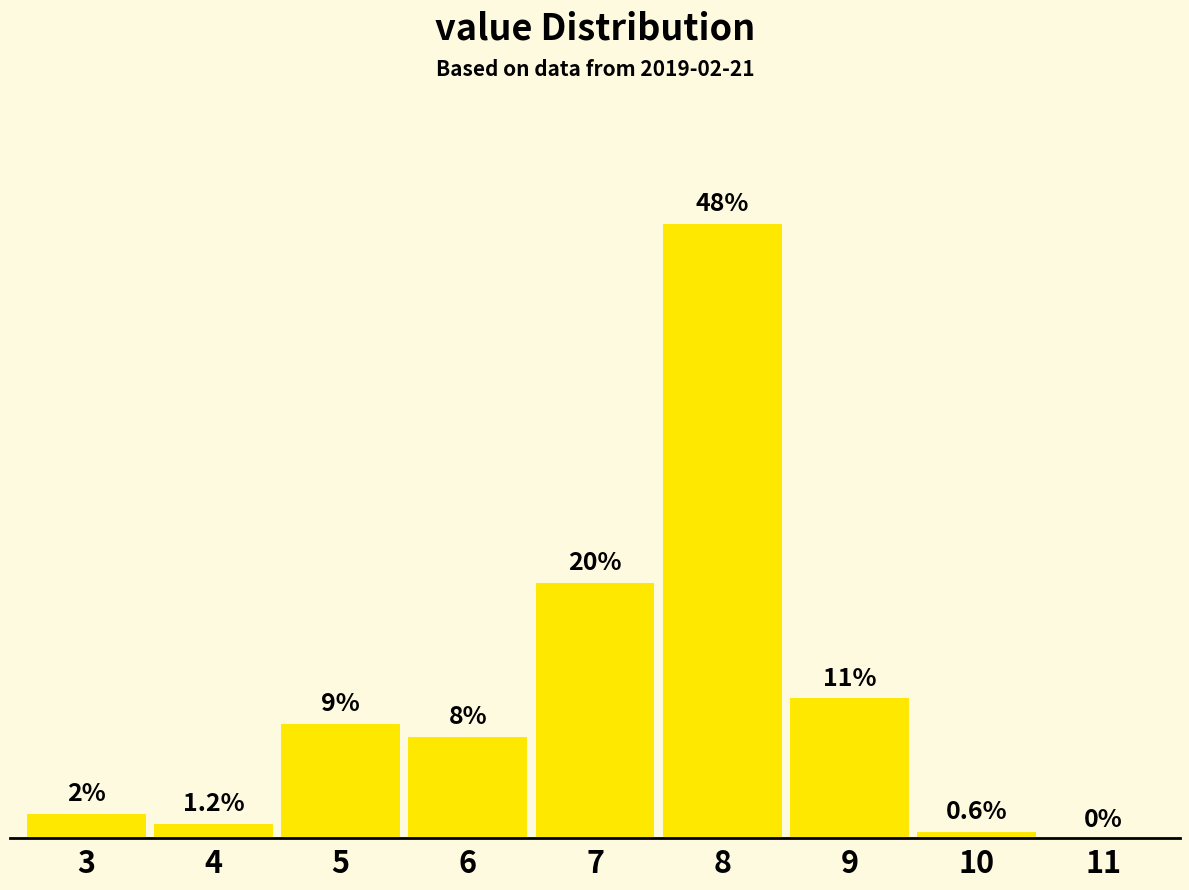

Are the bars horizontal?

No